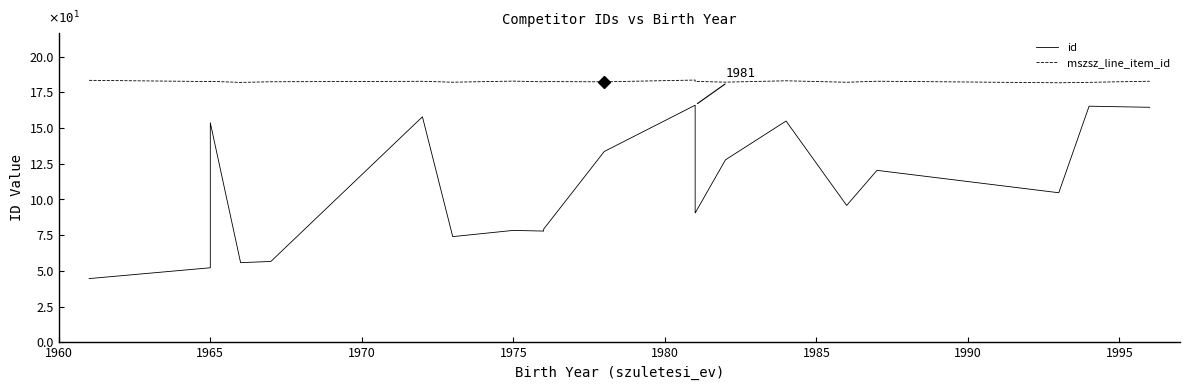

What value does the mszsz_line_item_id series have at 1990?

18.2